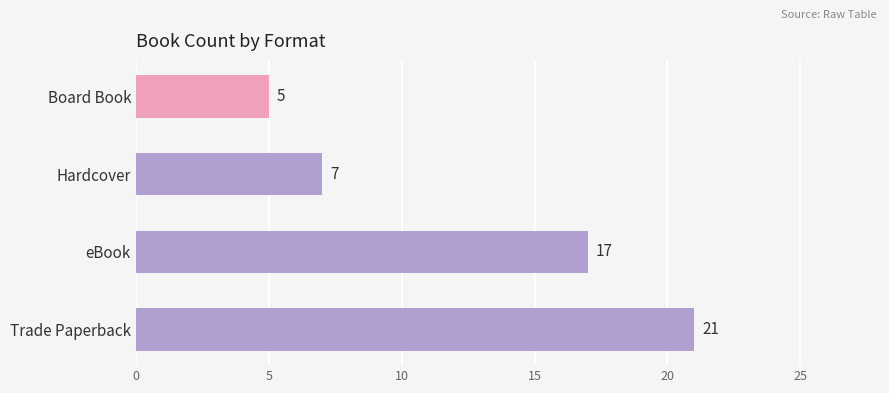

Between Trade Paperback and eBook, which is larger?

Trade Paperback